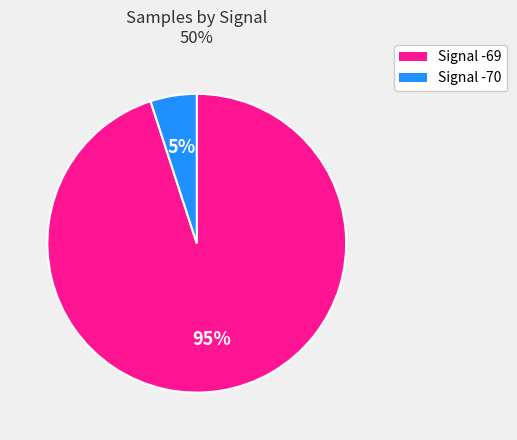

To the nearest percent, what is the difference between the largest and smallest slice percentages?

90%